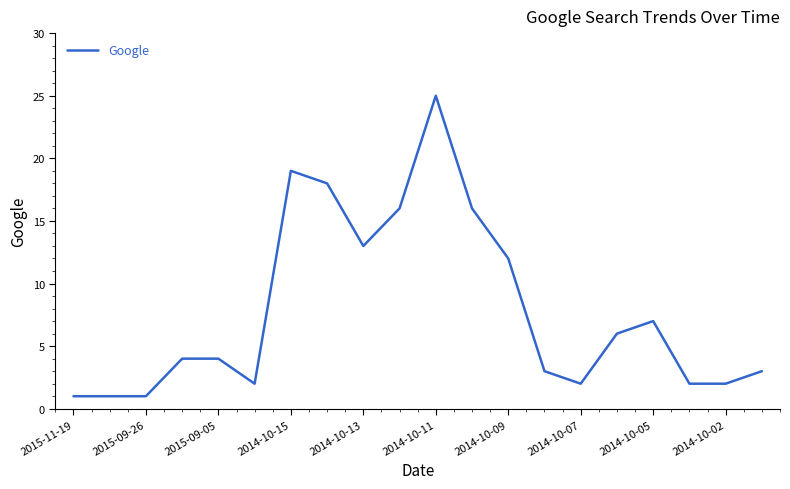

What is the maximum value shown in the chart?

25